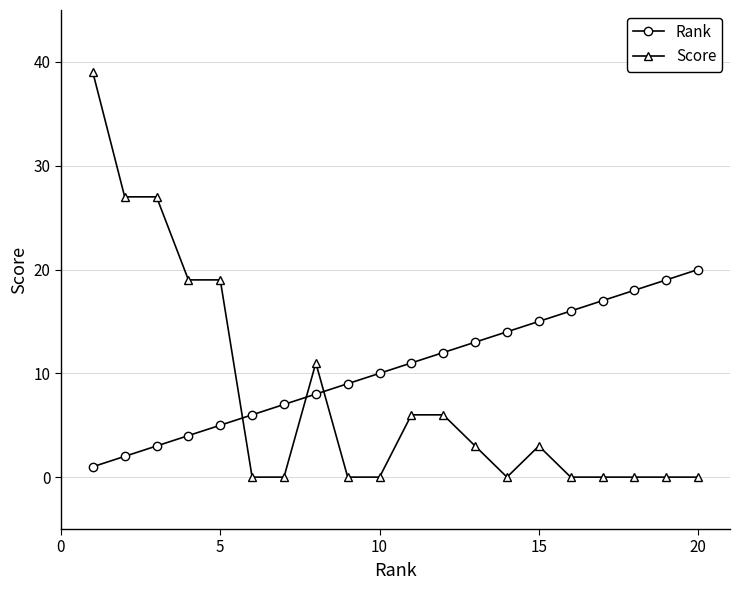

What is the maximum value shown in the chart?

39